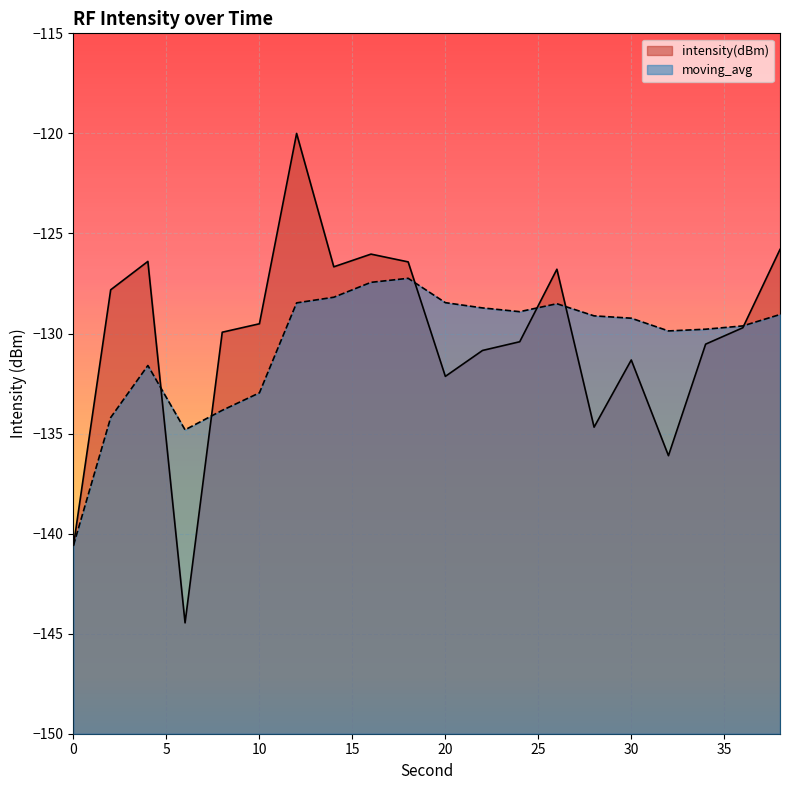

What is the greatest value displayed?

-120.0